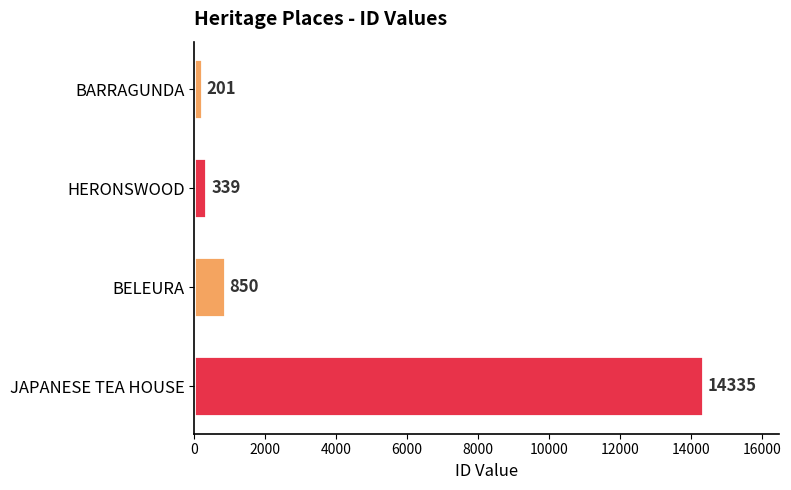

Which has a higher value, BELEURA or JAPANESE TEA HOUSE?

JAPANESE TEA HOUSE